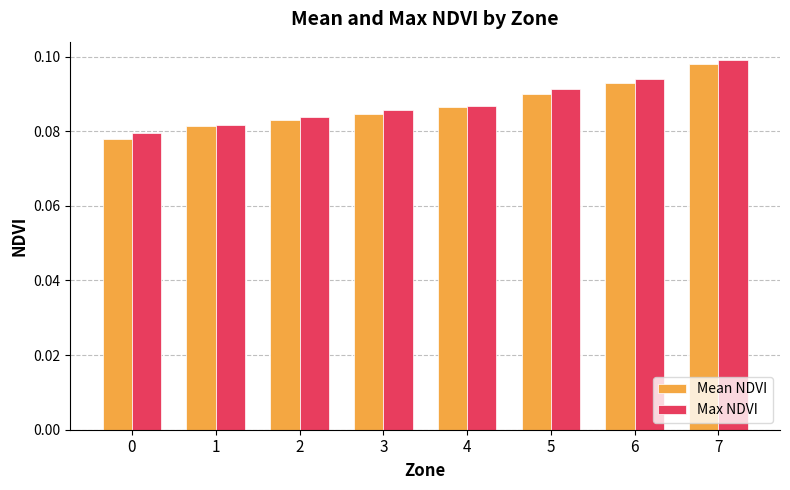

Is the value of Mean NDVI at 3 greater than the value of Max NDVI at 1?

Yes